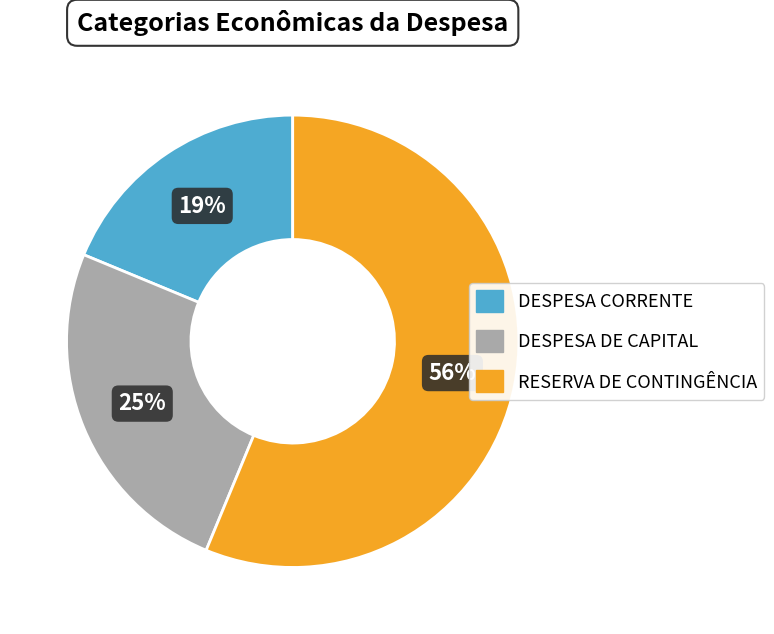

Between RESERVA DE CONTINGÊNCIA and DESPESA DE CAPITAL, which is larger?

RESERVA DE CONTINGÊNCIA